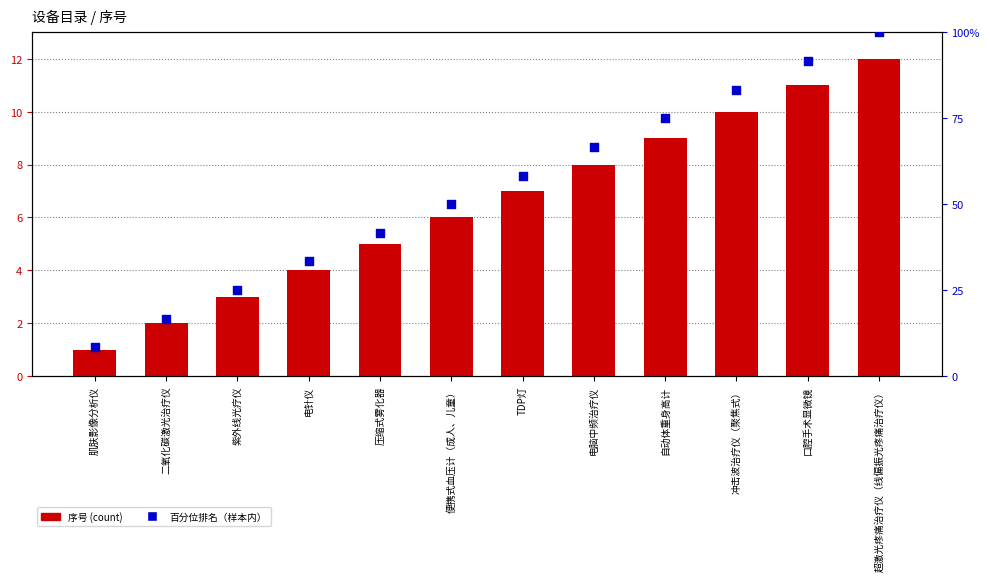

Which series has the largest total across all categories?

百分位排名